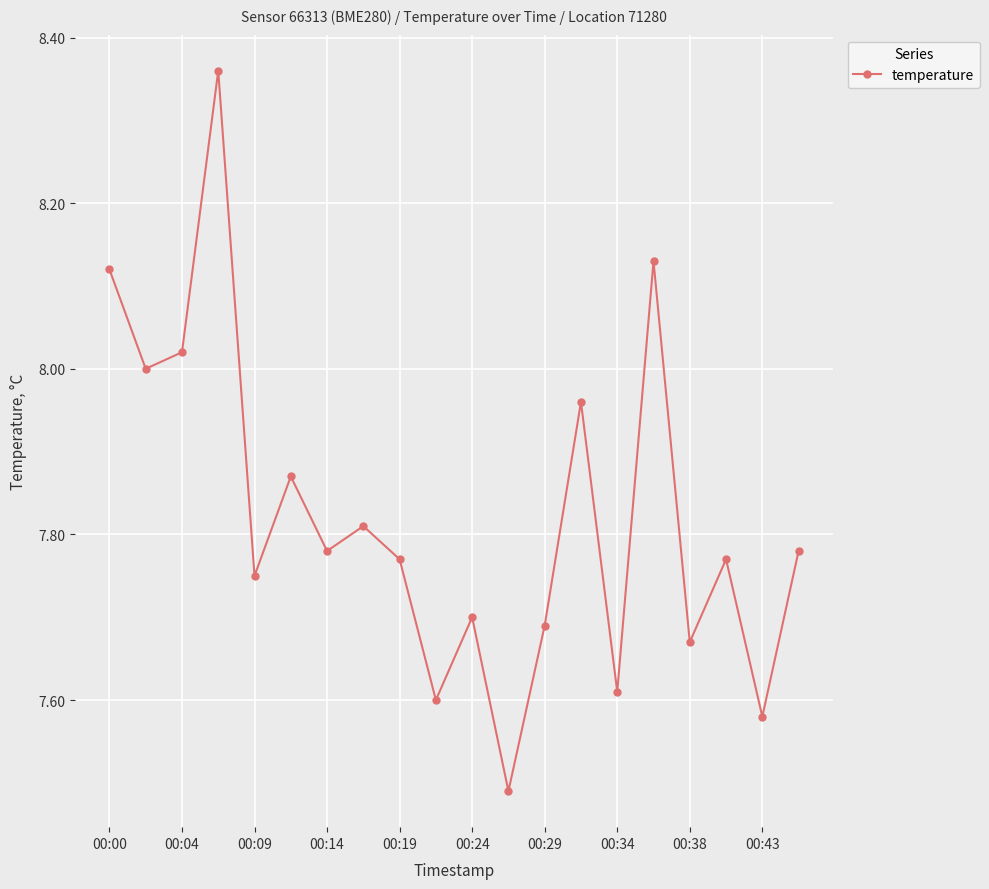

True or false: there are more than 2 points higher than both neighbors.

True